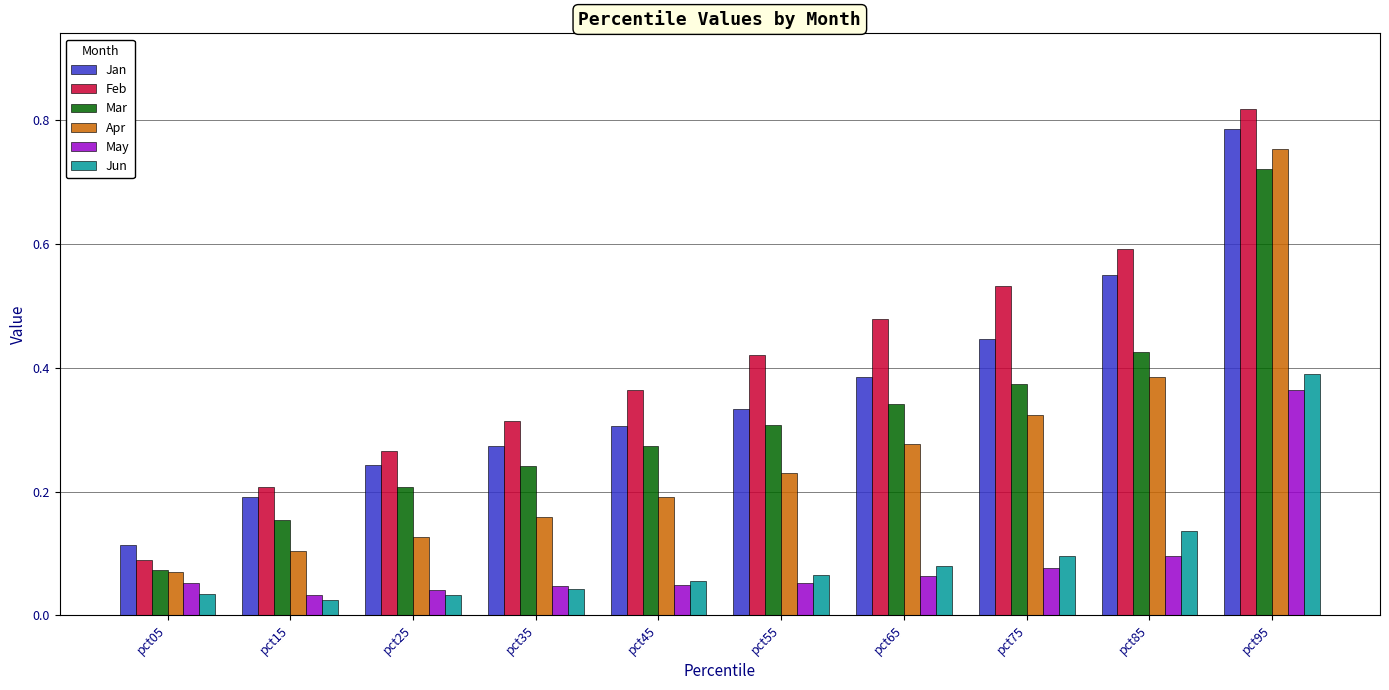

Count the number of categories in the chart.

10